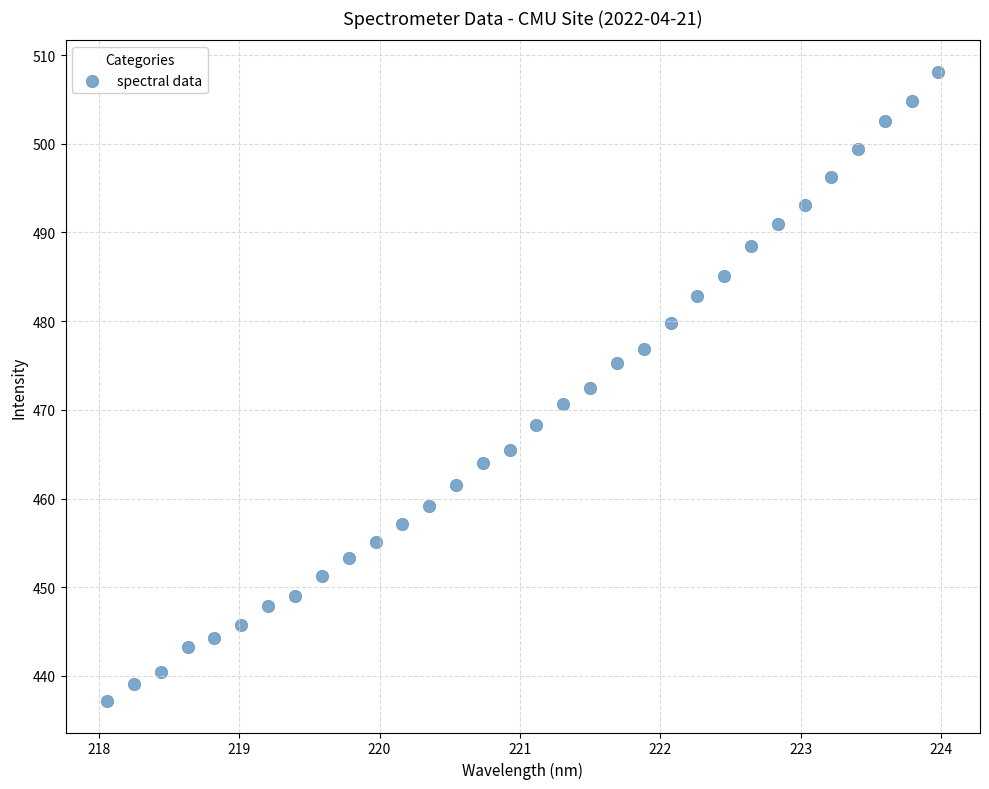

What is the range of X values (max minus min)?

5.9